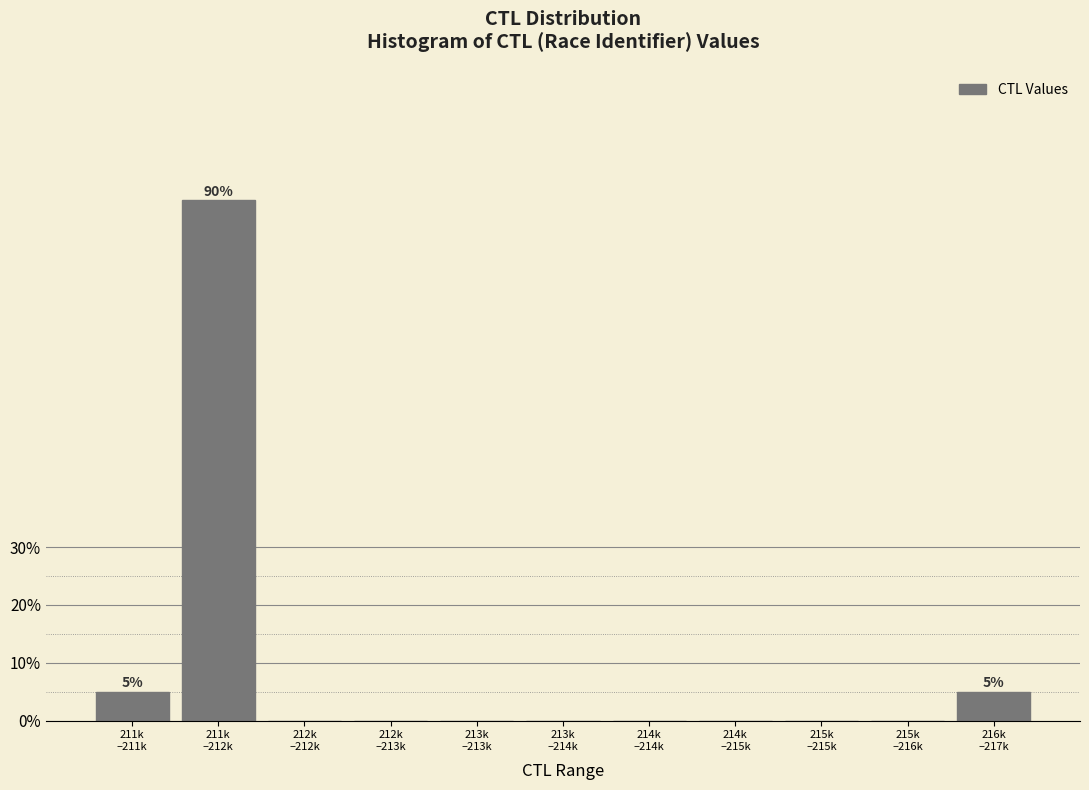

What is the maximum value shown in the chart?

90